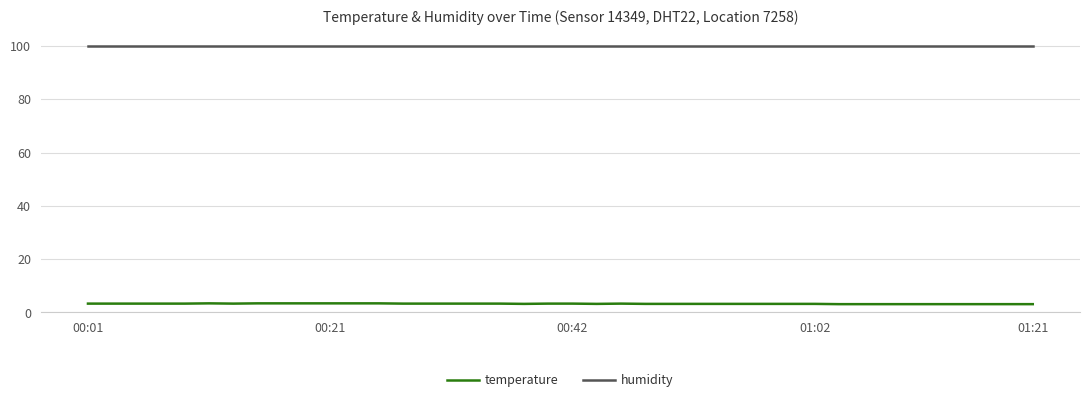

True or false: temperature and humidity intersect in this chart.

False